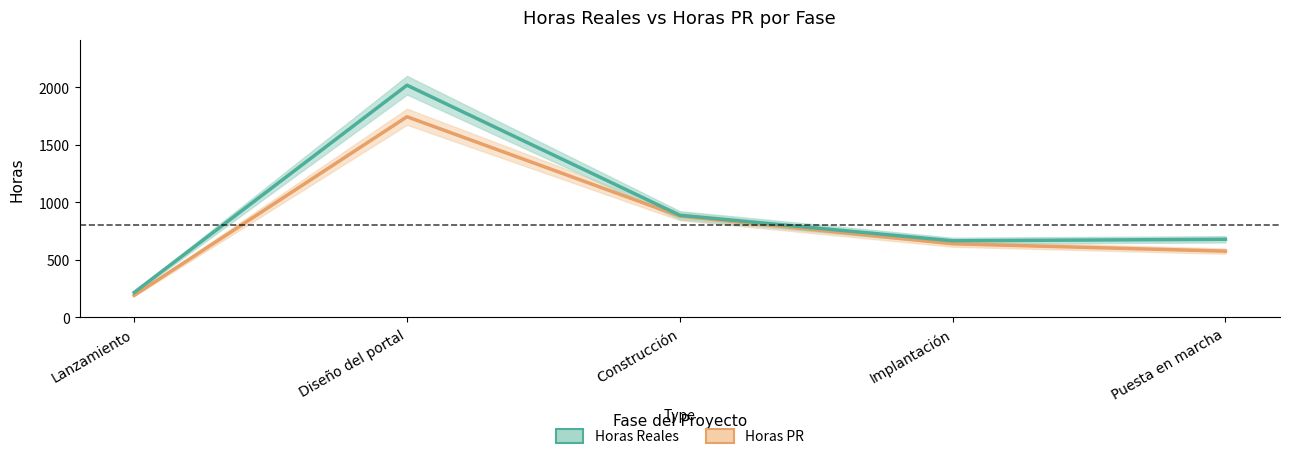

What is the difference between the maximum and second lowest values in the Horas PR series?

1168